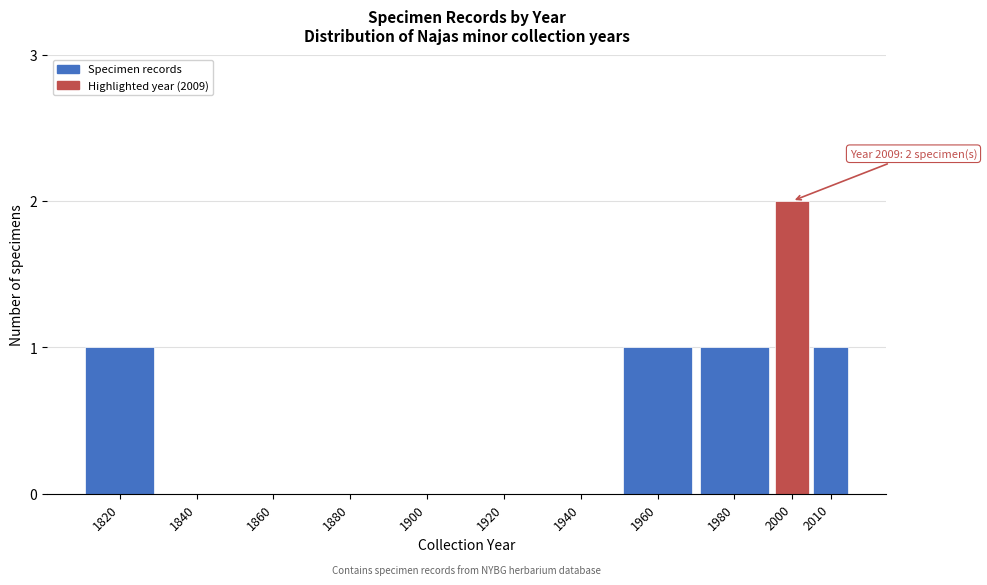

Reading left to right, what are all the values shown in this chart?

1820=1	1840=0	1860=0	1880=0	1900=0	1920=0	1940=0	1960=1	1980=1	2000=2	2010=1